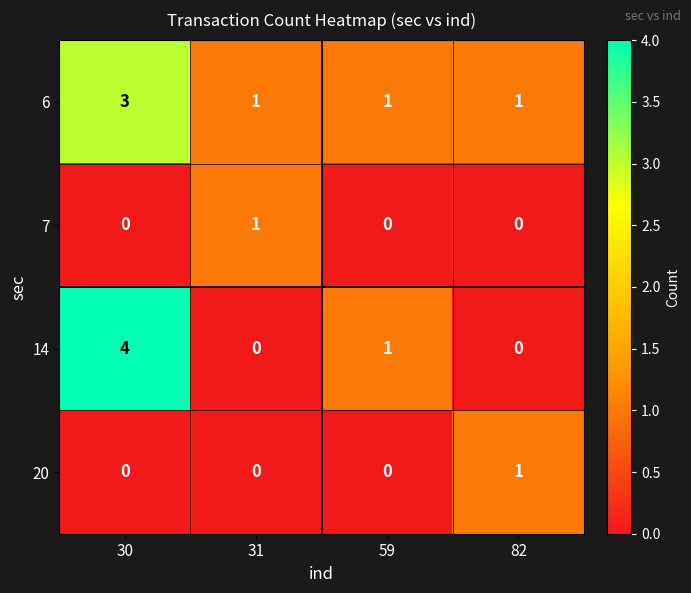

Which series has the largest total across all categories?

6